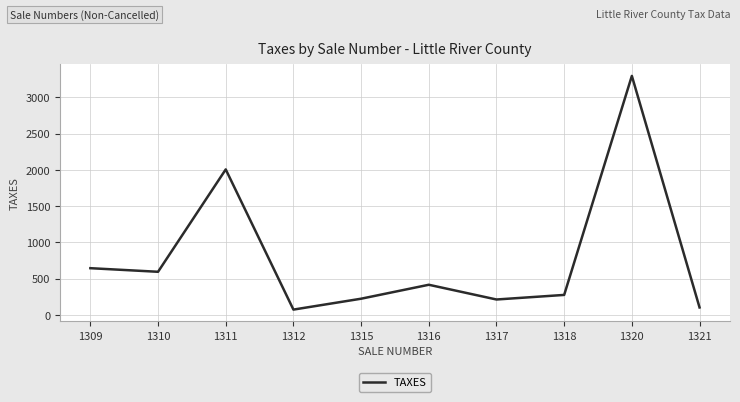

How many interior local peaks (higher than both neighbors) does the data have?

3